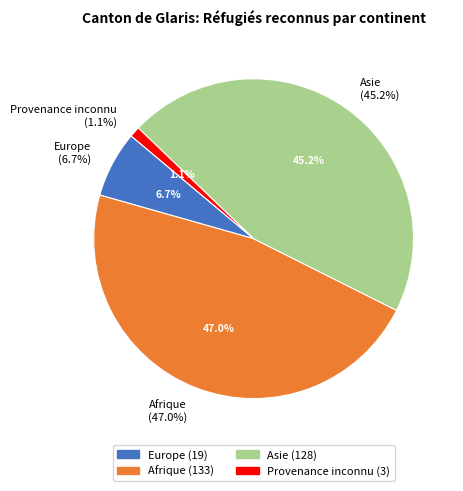

Is Asie the majority of the pie?

No